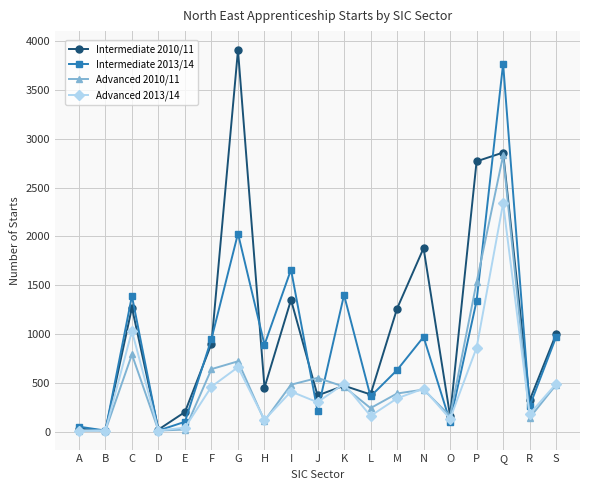

True or false: Intermediate 2010/11 has a value of 3910 at G.

True